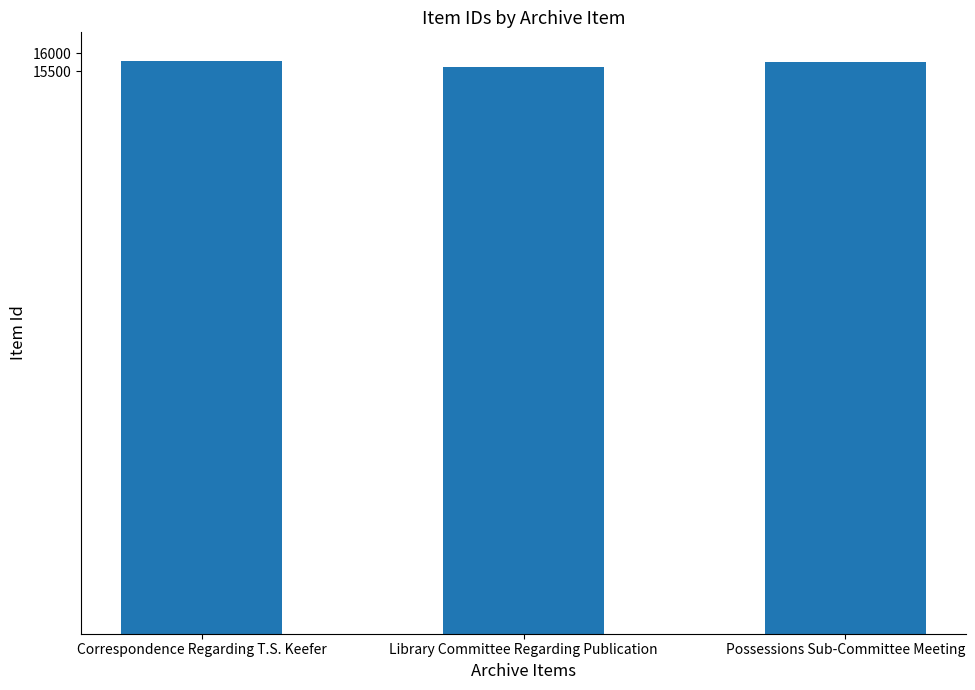

What is the sum of all values?

47157